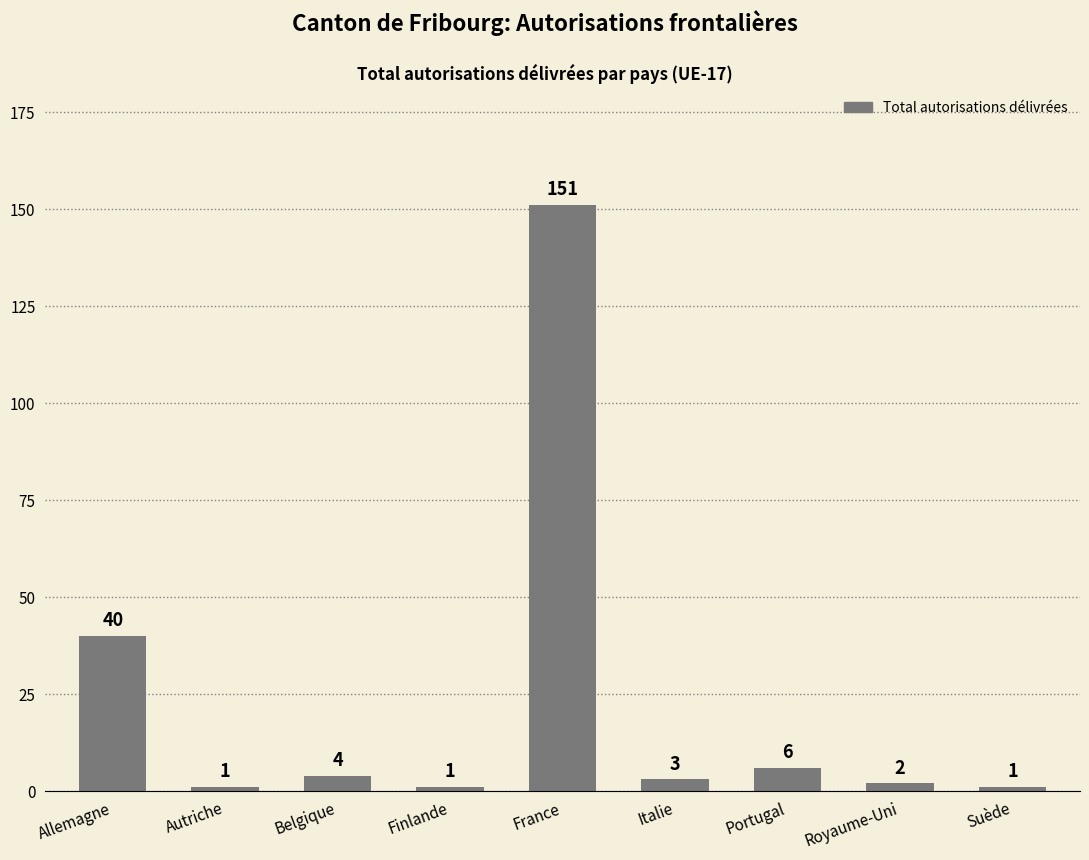

At which label is the value closest to 76?

Allemagne